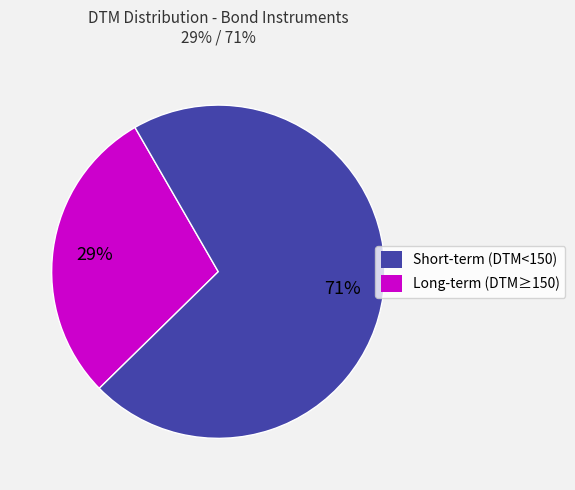

To the nearest percent, what is the average slice percentage?

50%